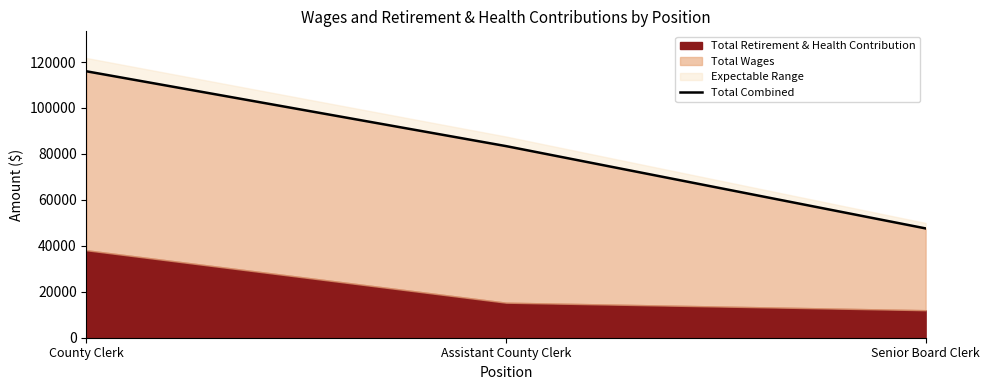

Where is the data nearest to the value 81778?

Assistant County Clerk